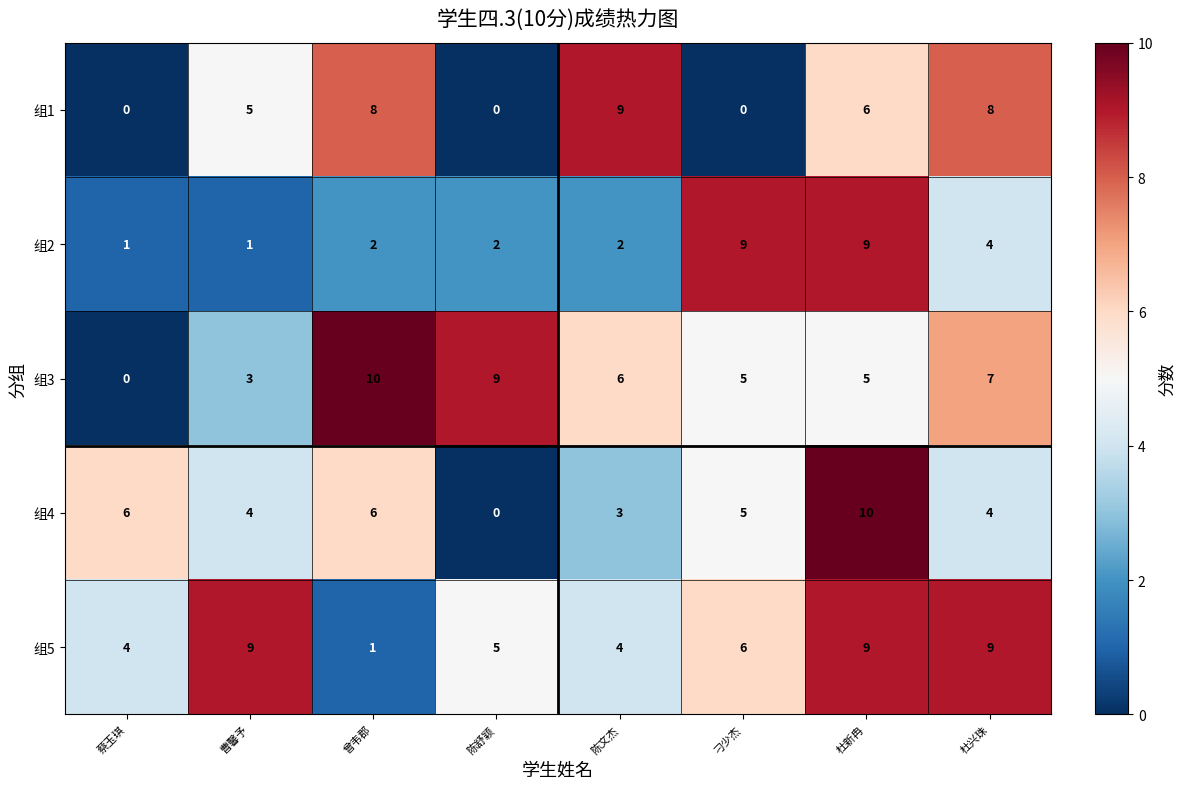

How many series are shown in this chart?

5